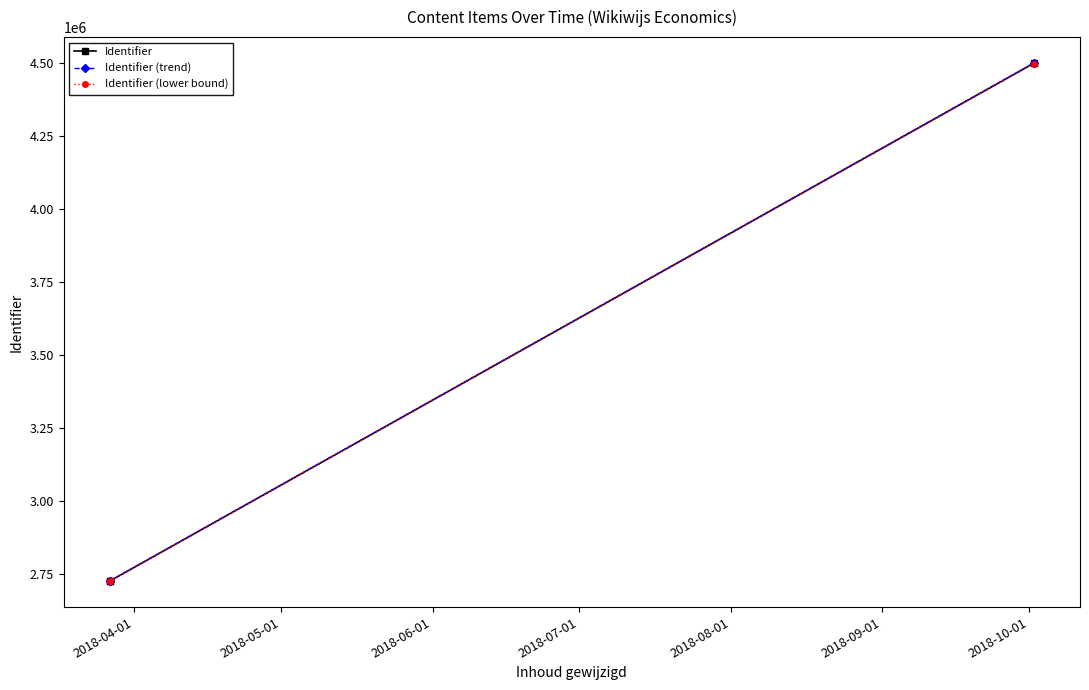

The Identifier (trend) series shows 1139800.4 at 2018-05-01. True or false?

False